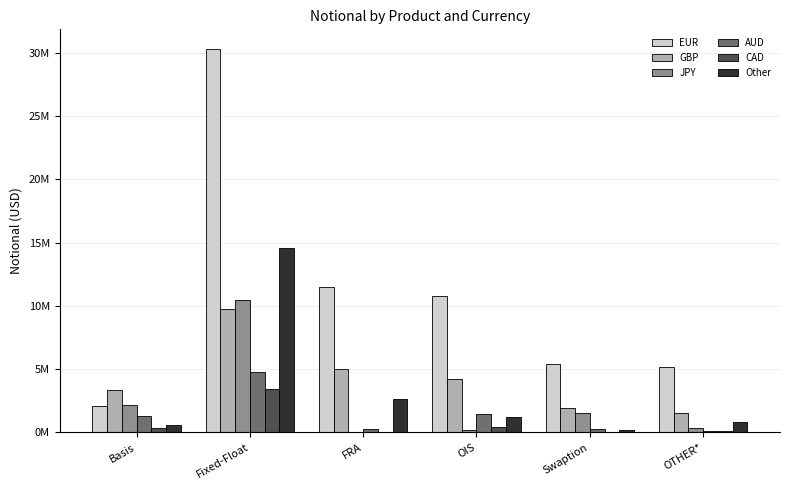

Where does the JPY series first go above 1520396?

Basis